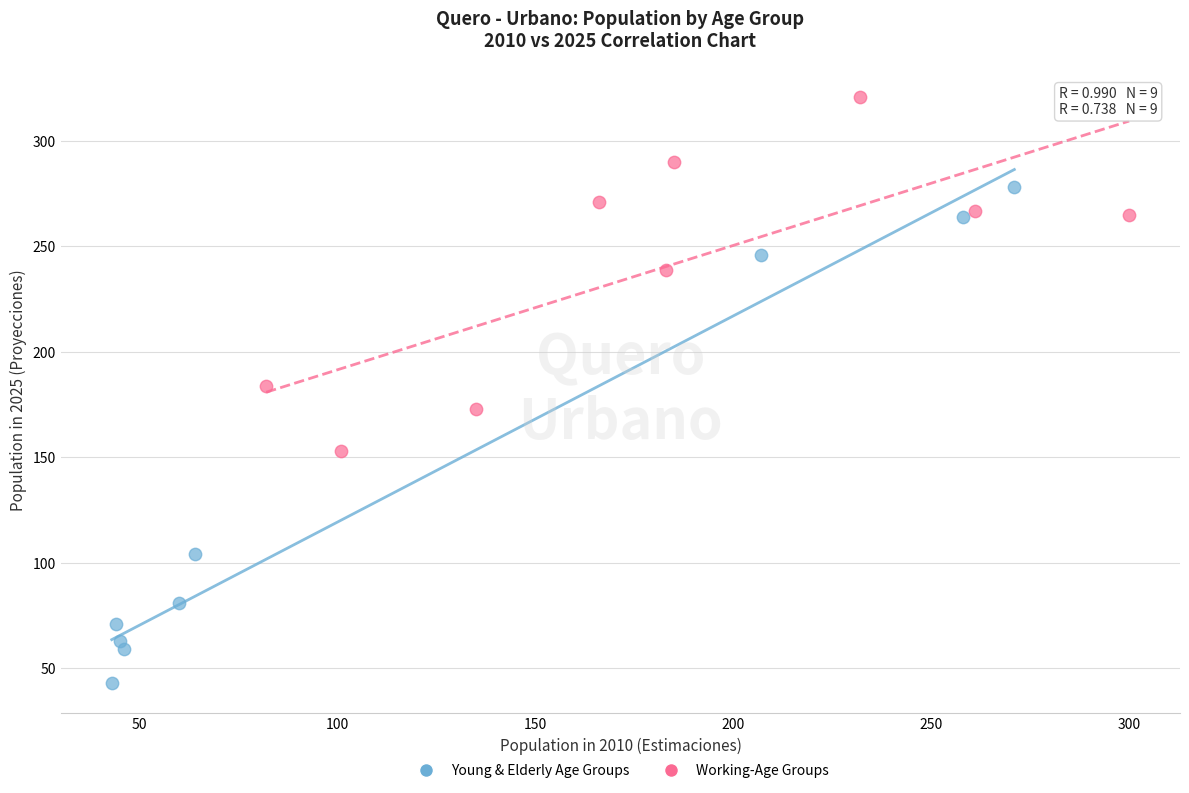

What are all the series names shown in the legend?

Young & Elderly Age Groups, Working-Age Groups